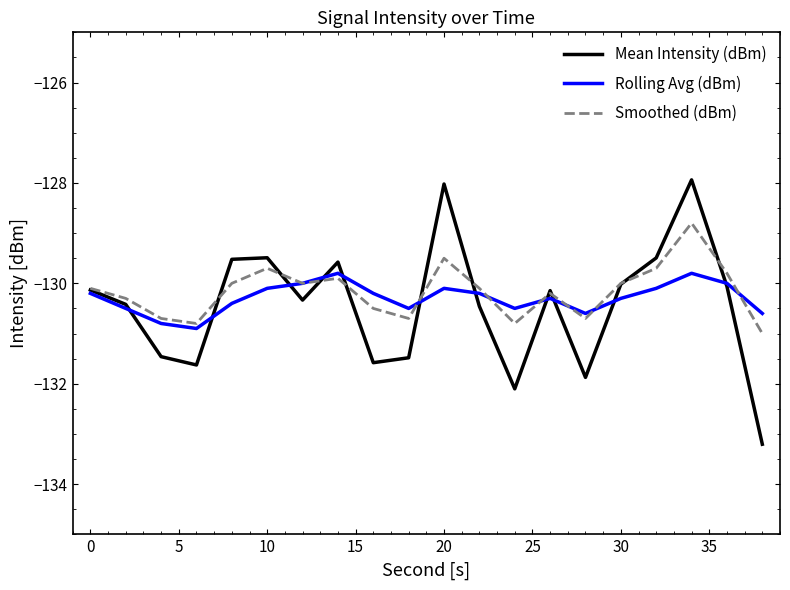

List the series in order of their peak value, lowest first.

Rolling Avg (dBm), Smoothed (dBm), Mean Intensity (dBm)